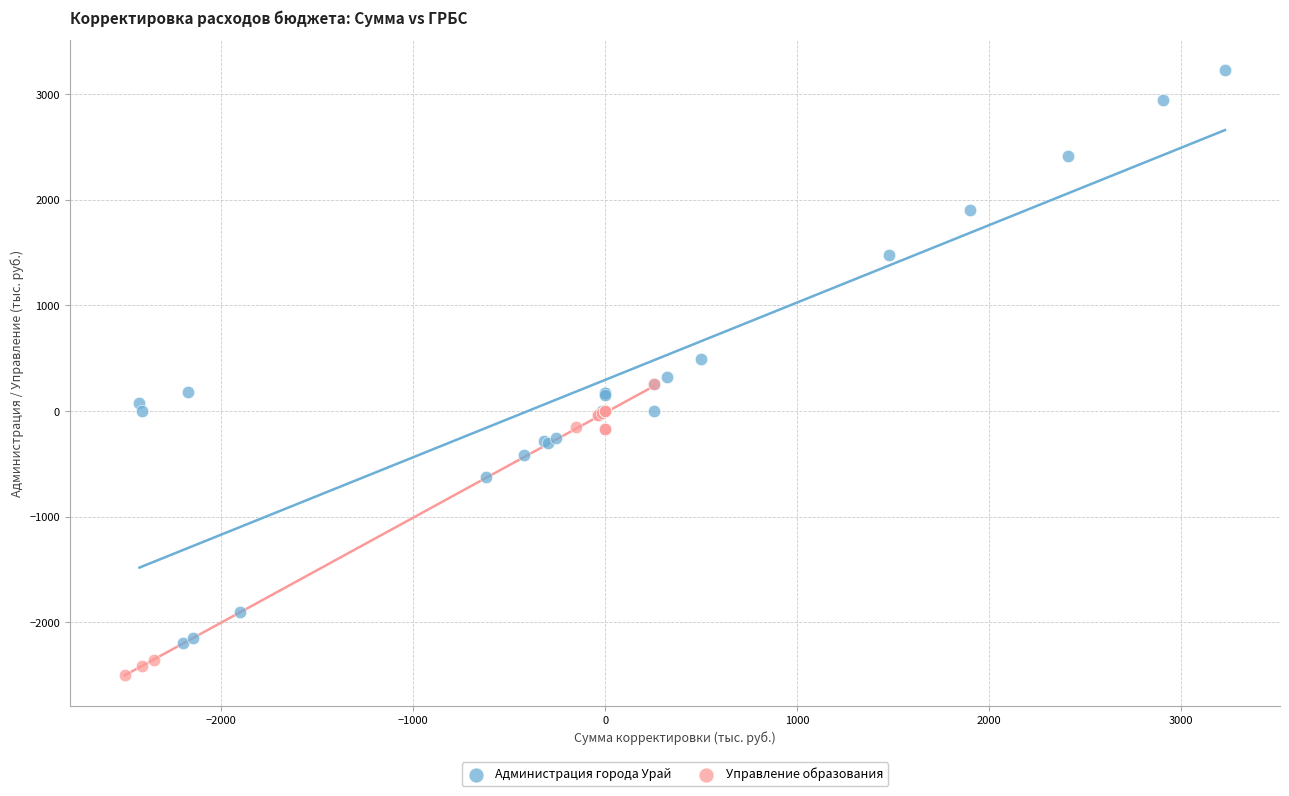

Which series contains the highest Y value?

Администрация города Урай